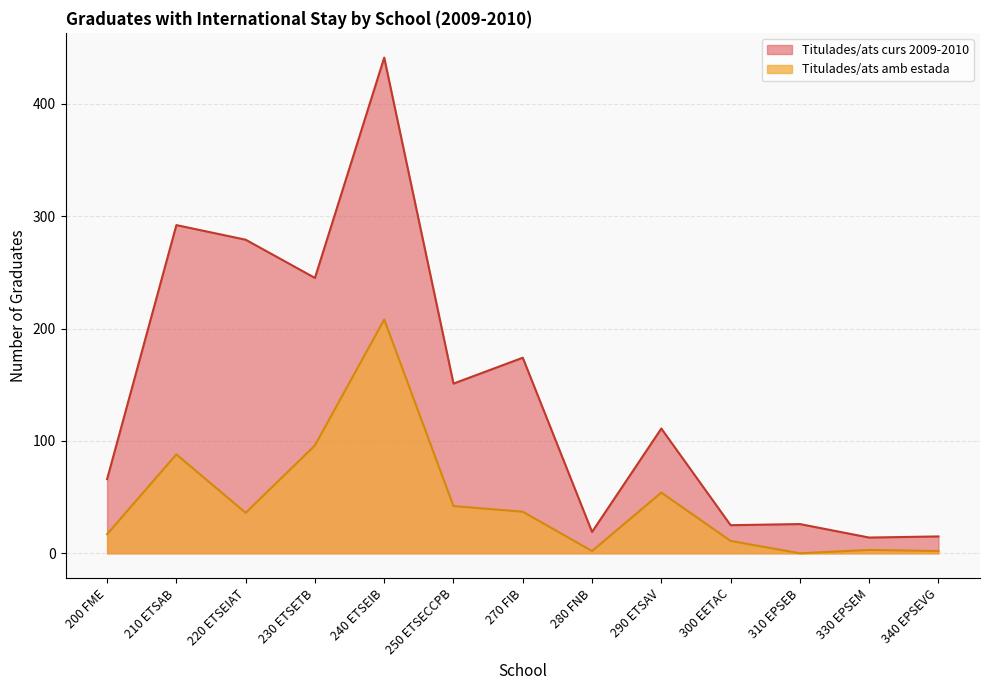

How many lines are shown in the chart?

2